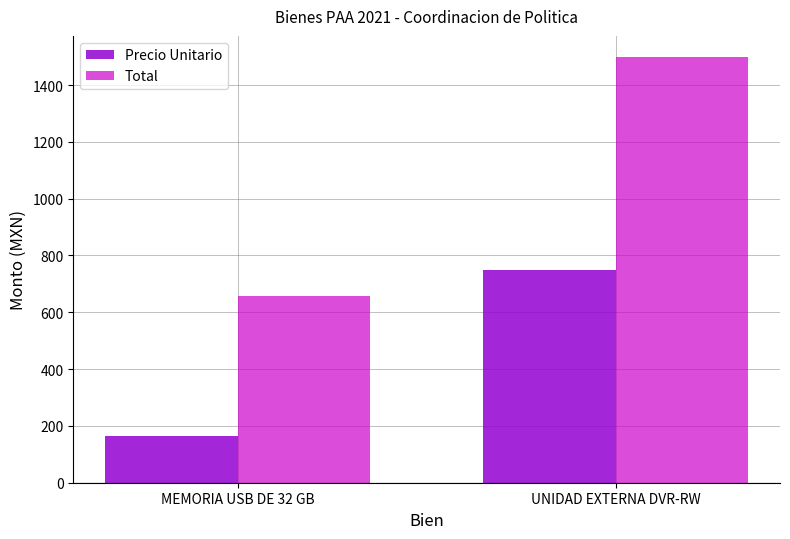

What is the average value of the Precio Unitario series?

456.6